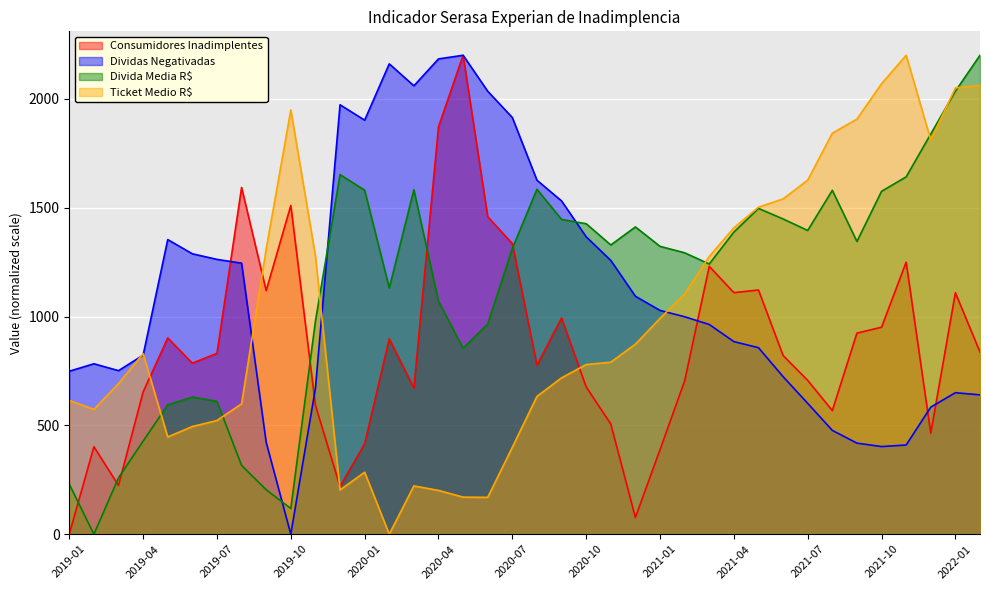

Does the chart display data point markers on the line(s)?

No